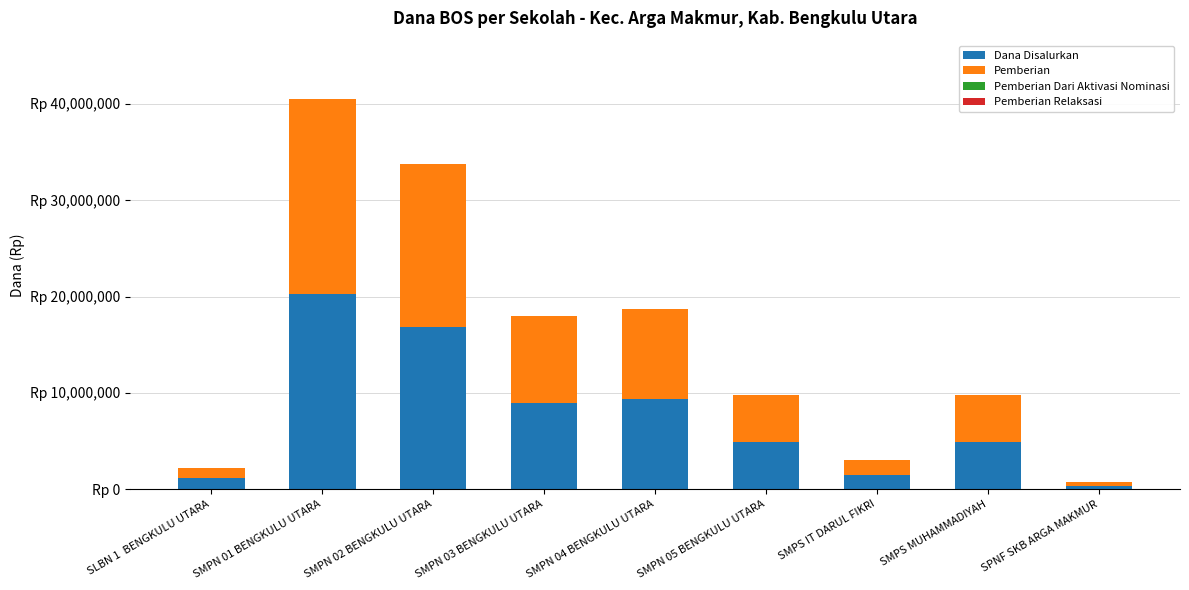

Are the bars grouped side by side (vs. stacked)?

No